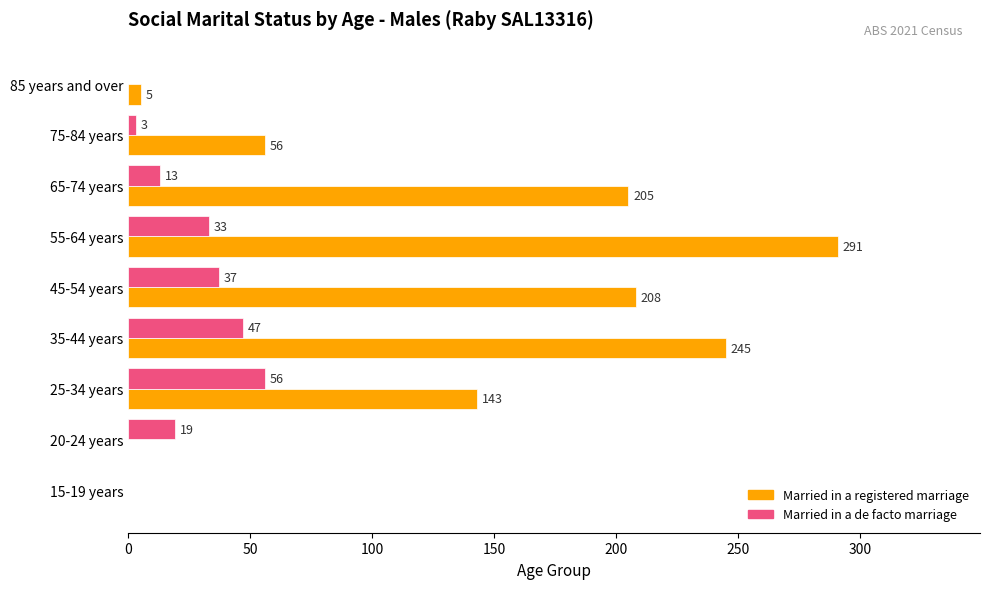

How many data points does each series have?

9